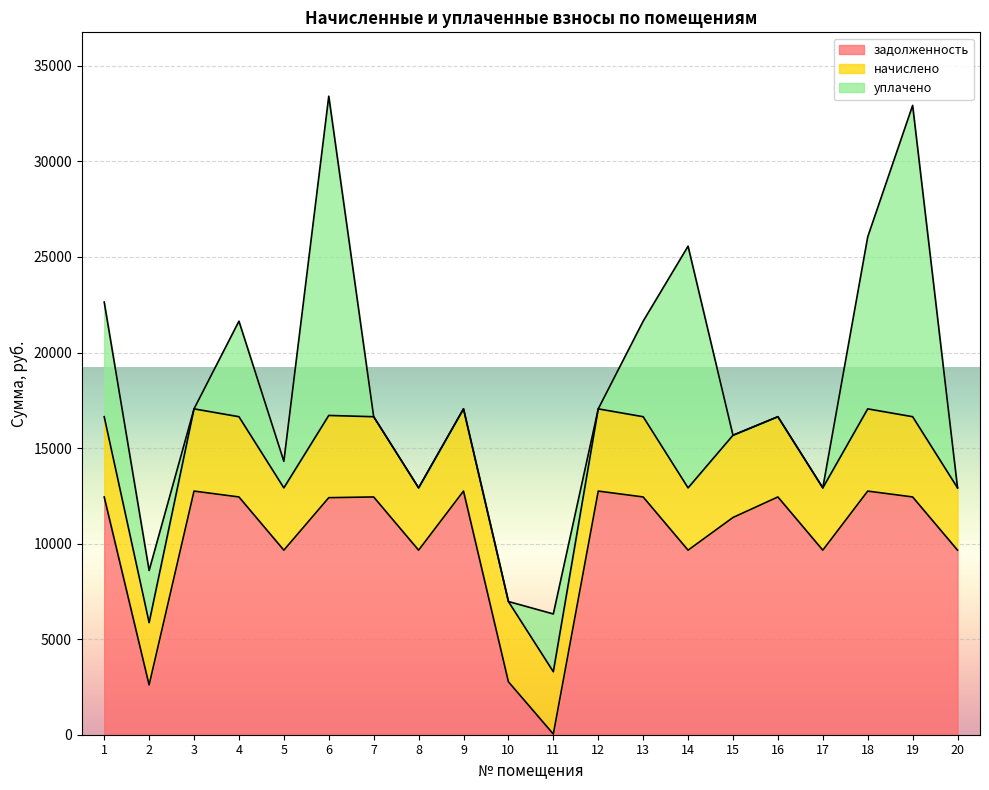

Where is the first local maximum for задолженность?

3